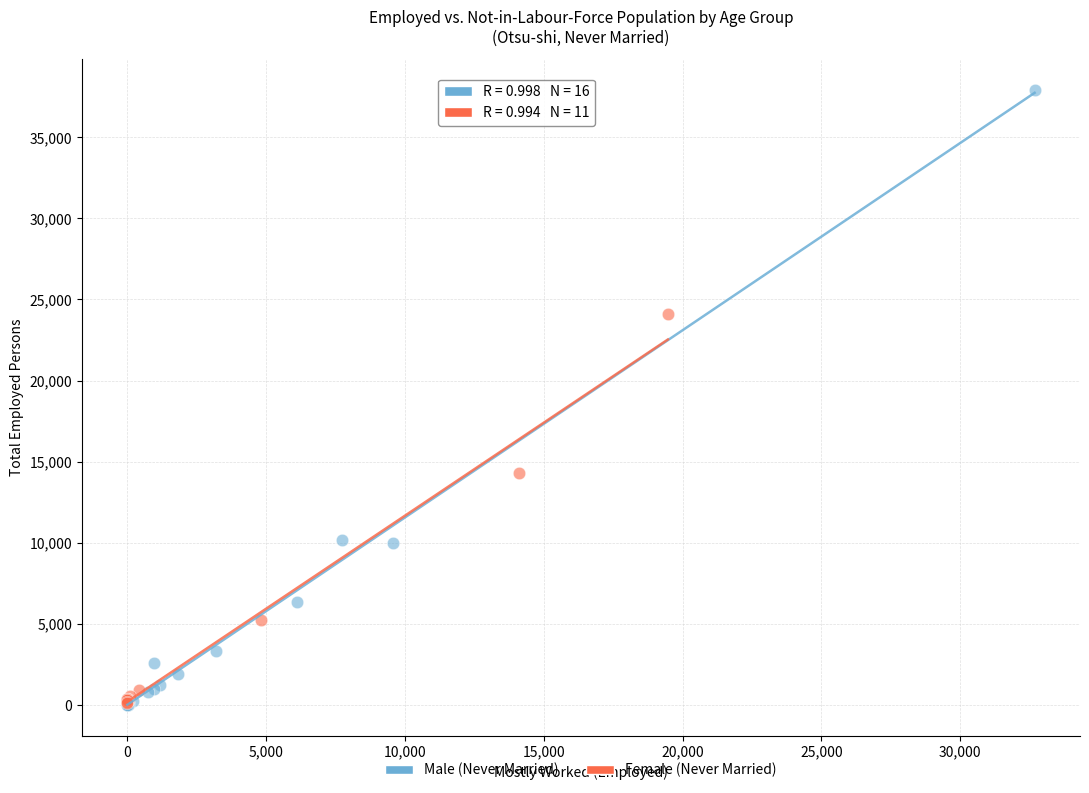

Which series has the widest spread of Y values?

Male (Never Married)